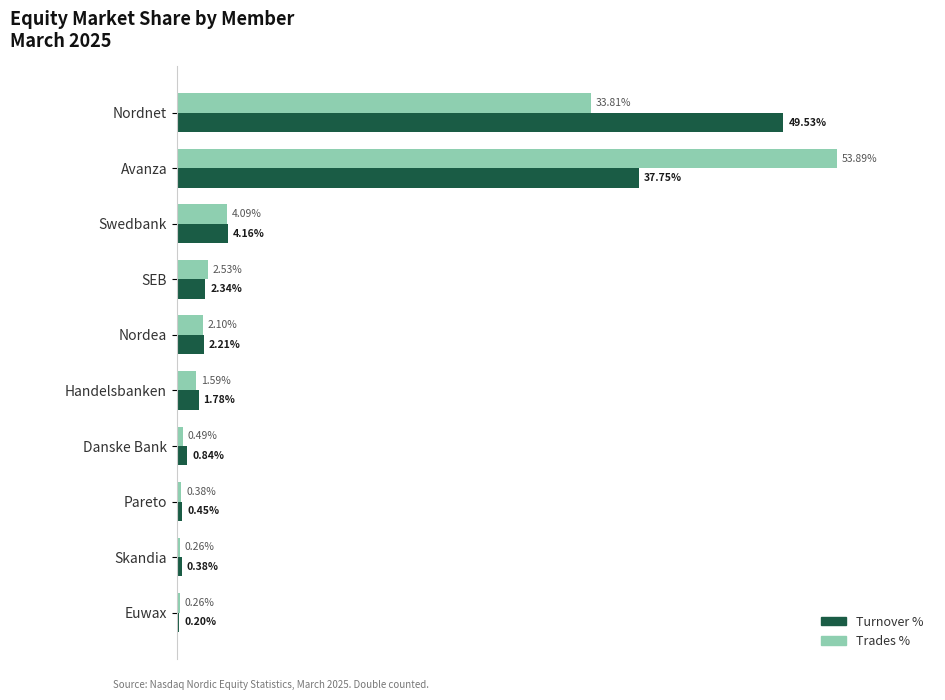

Is the value of Trades % at Nordea greater than the value of Turnover % at SEB?

No